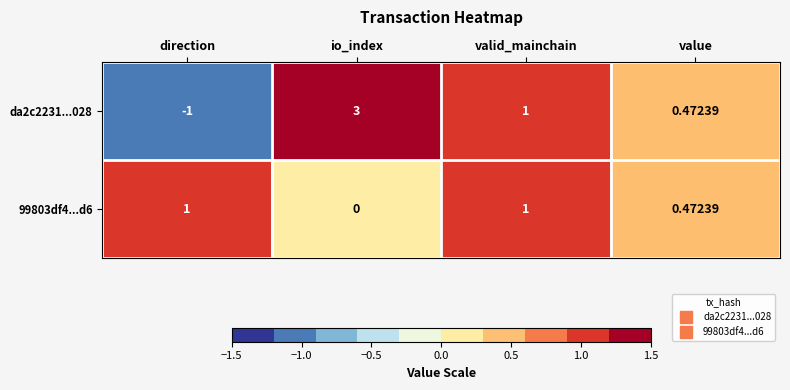

How many distinct data groups are displayed?

2